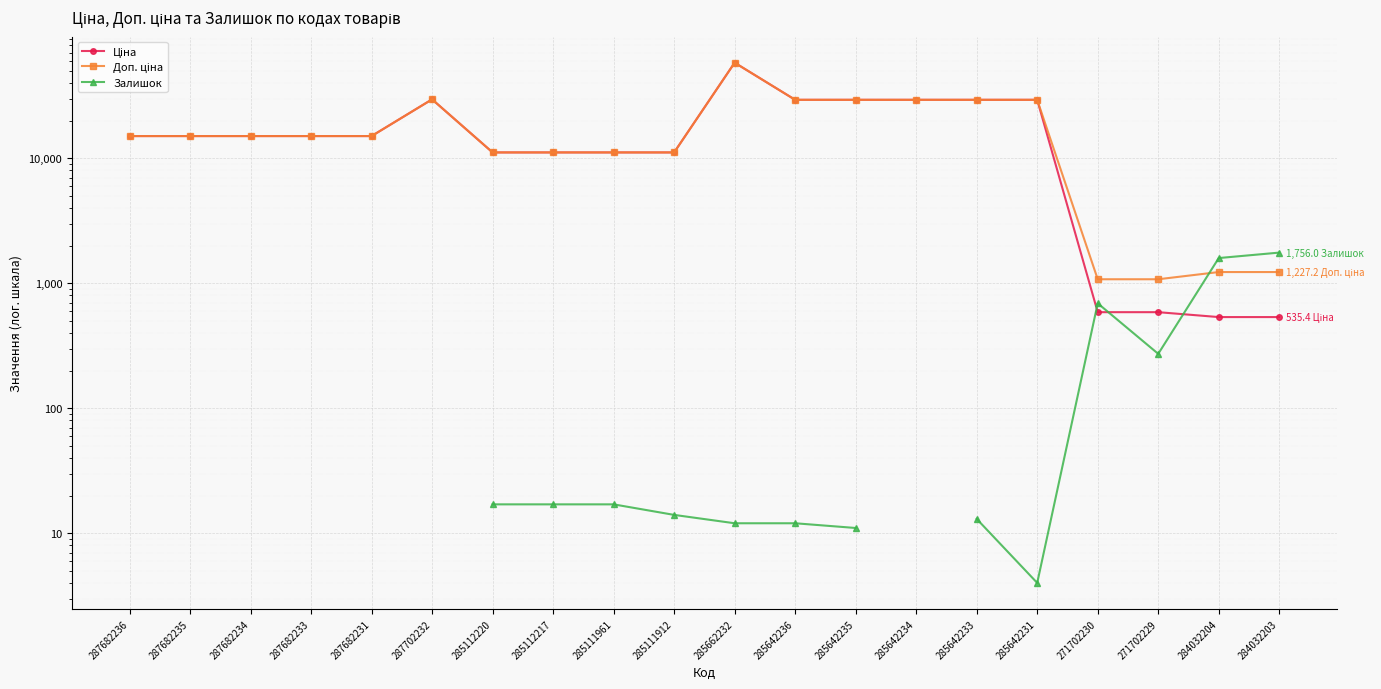

What is the difference between the maximum and minimum values in the Ціна series?

57501.6